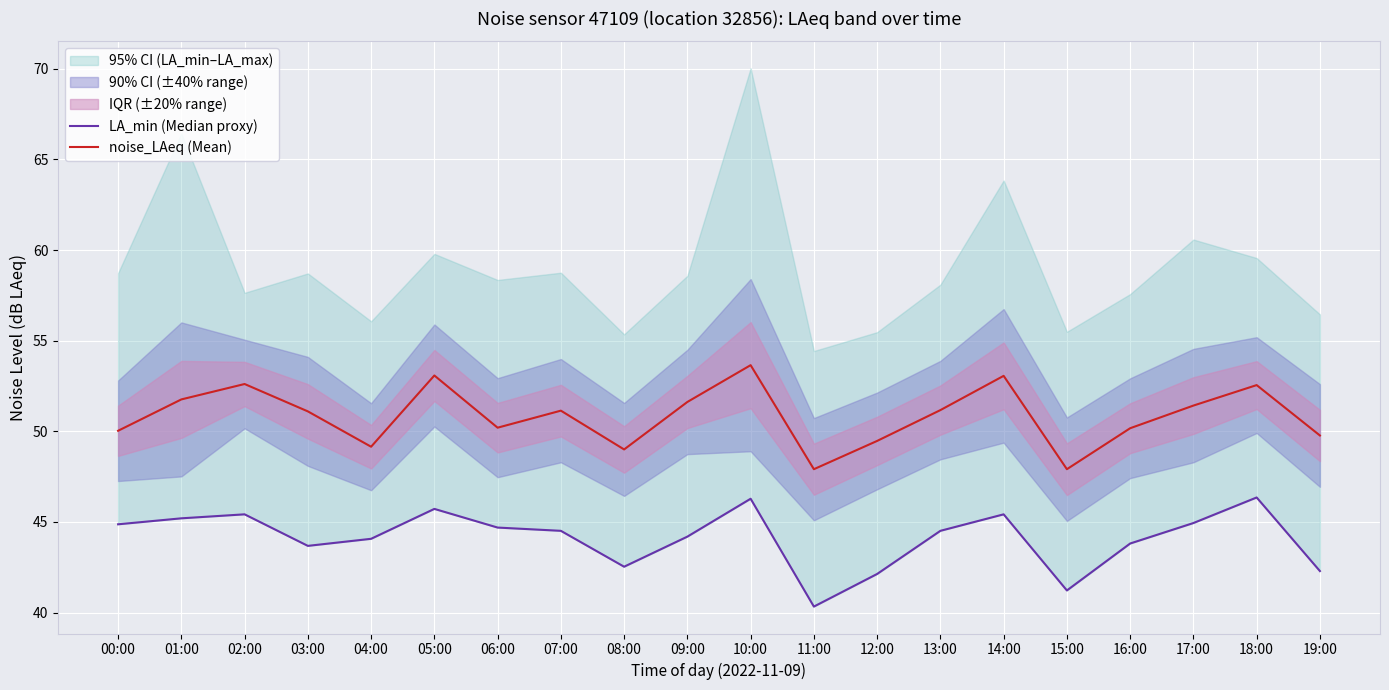

Where is the first local minimum for LA_min (Median proxy)?

03:00